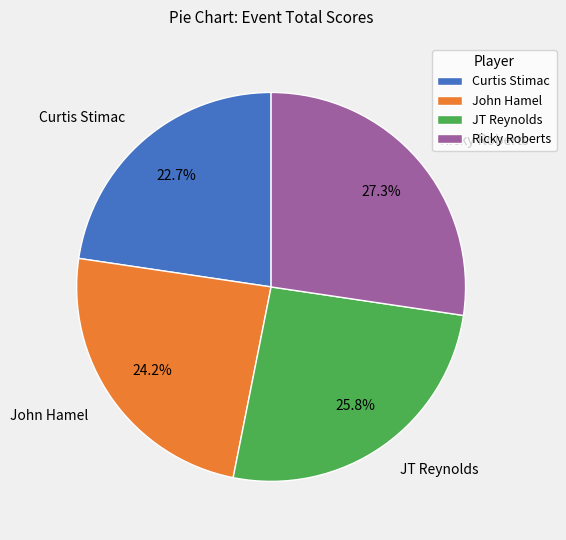

Rank the categories by value from highest to lowest.

Ricky Roberts, JT Reynolds, John Hamel, Curtis Stimac